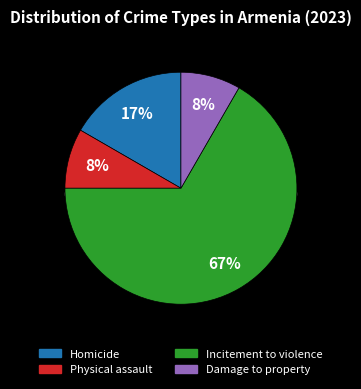

Do Physical assault and Homicide together represent more than half of the pie?

No